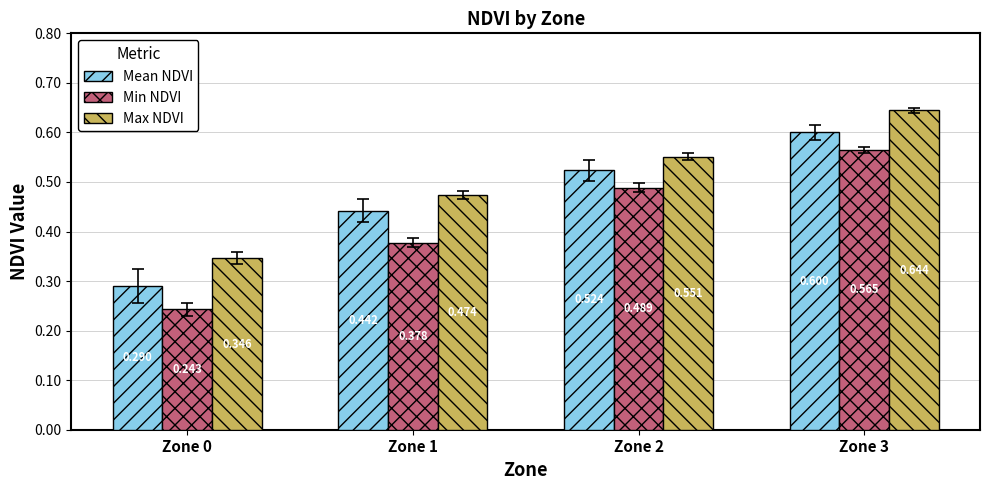

List the series in order of their peak value, lowest first.

Min NDVI, Mean NDVI, Max NDVI